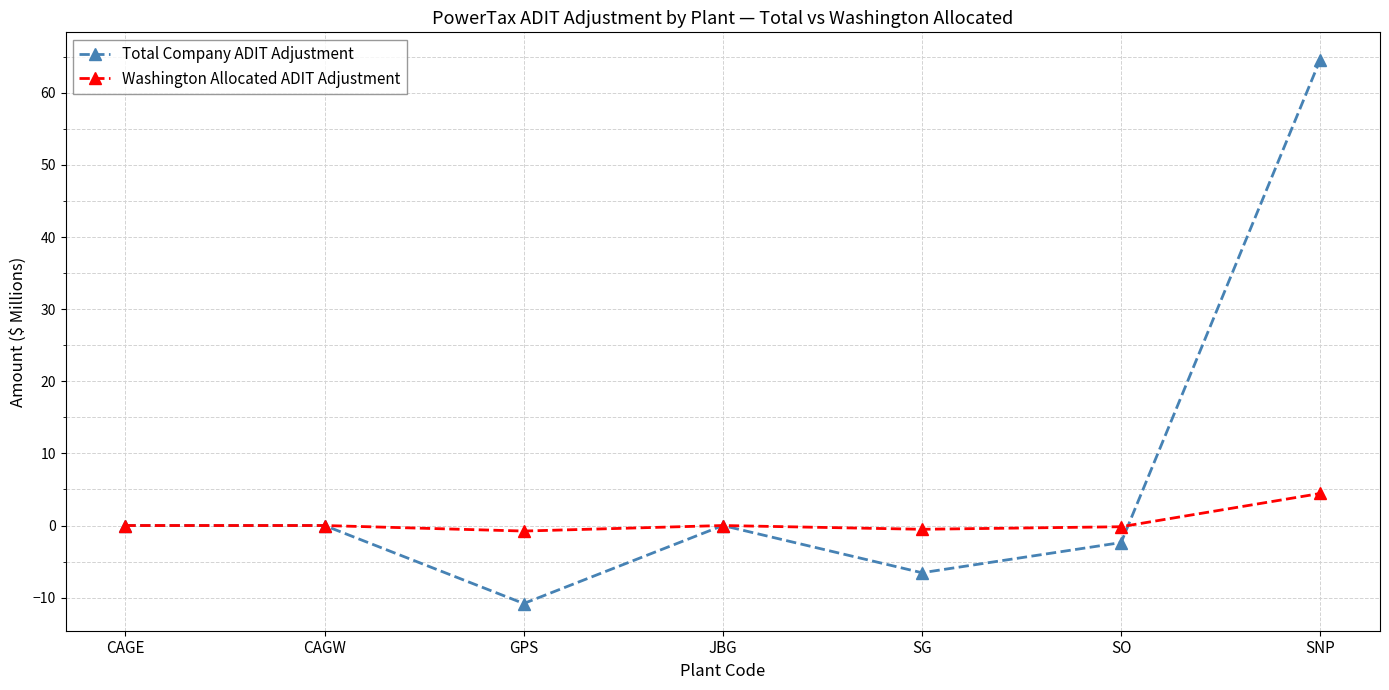

The value of Washington Allocated ADIT Adjustment at JBG is 3.6. True or false?

False